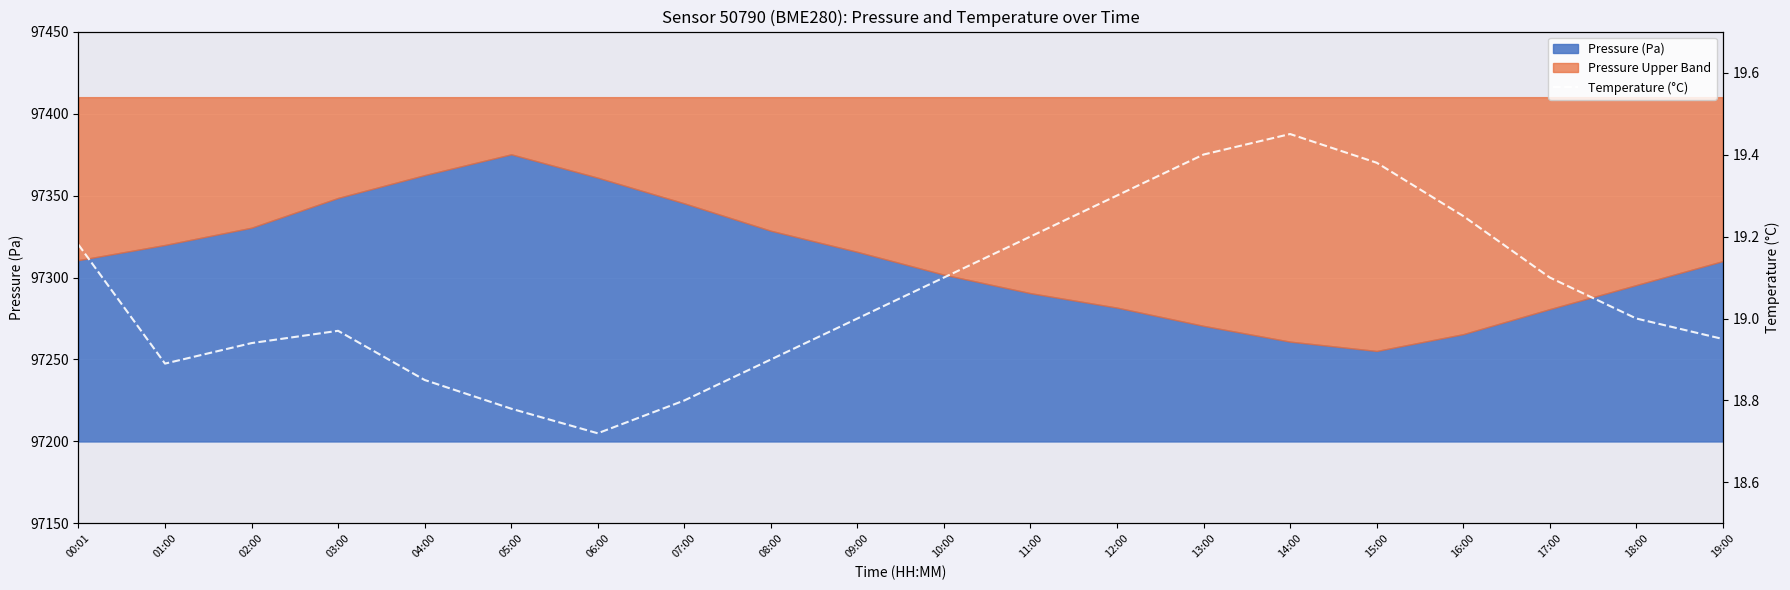

What is the approximate value at 11:00?

19.2